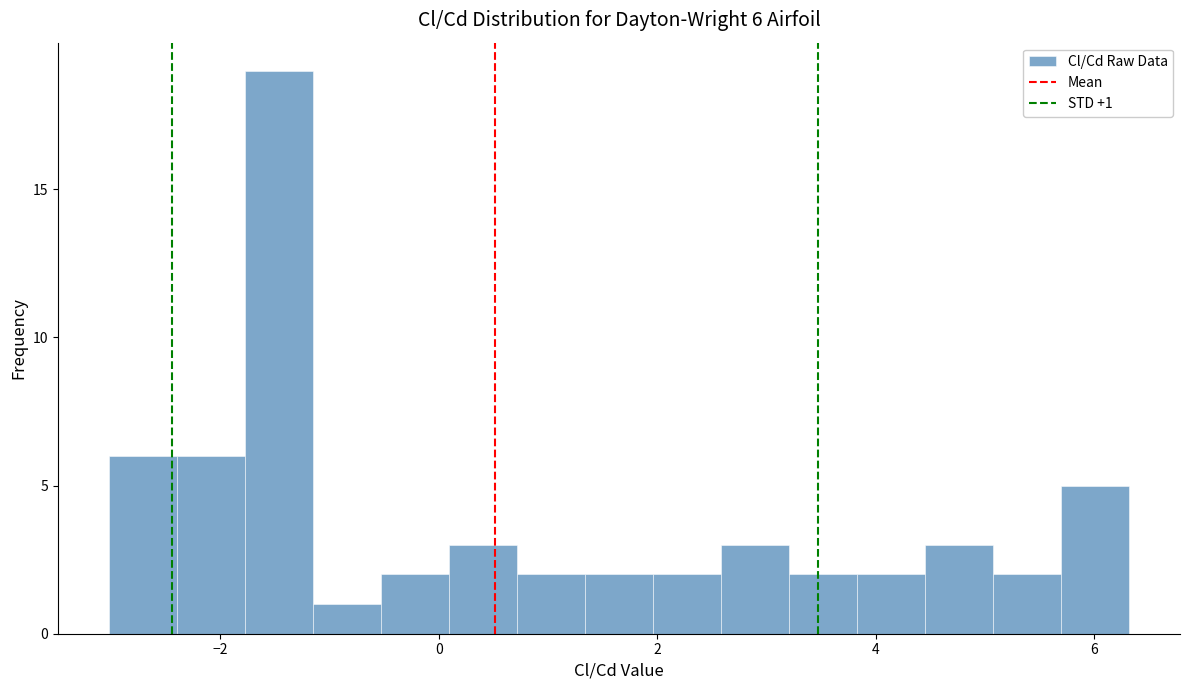

Read against the x-axis, roughly where is the centre of the tallest bar?

-1.4